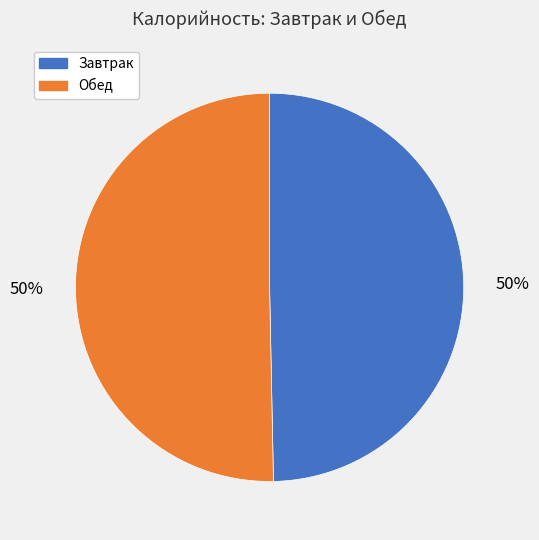

What is the ratio of the value at Завтрак to the value at Обед?

1.0